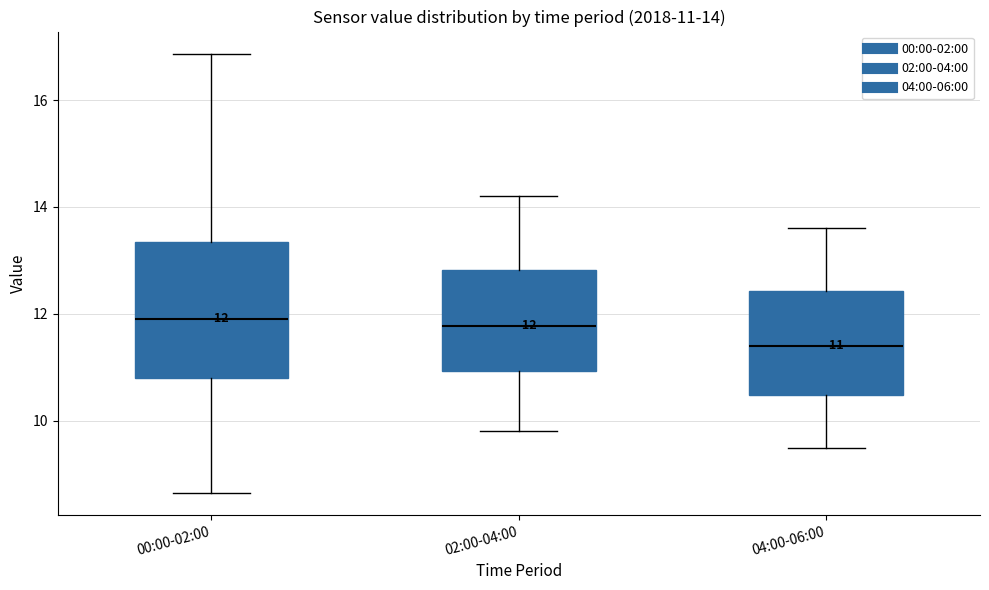

Which box is the tallest, from its lower edge to its upper edge?

00:00-02:00